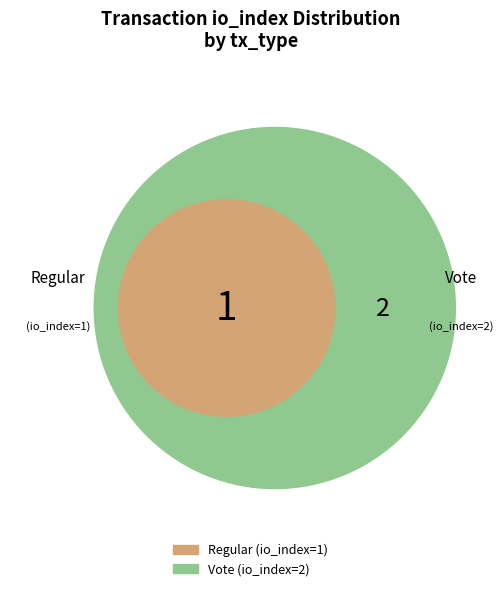

How many segments does this pie chart have?

2